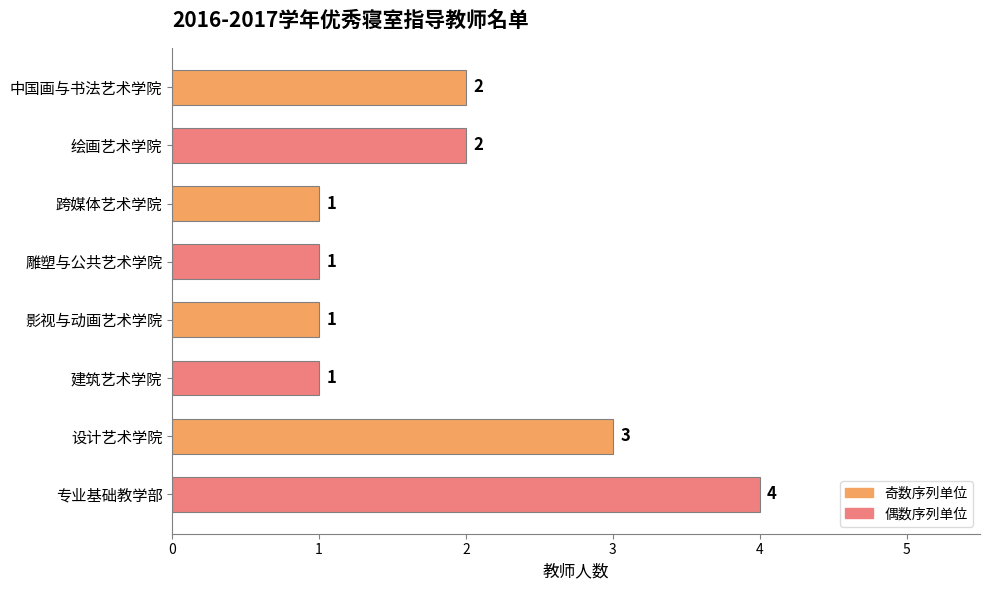

What is the maximum value shown in the chart?

4